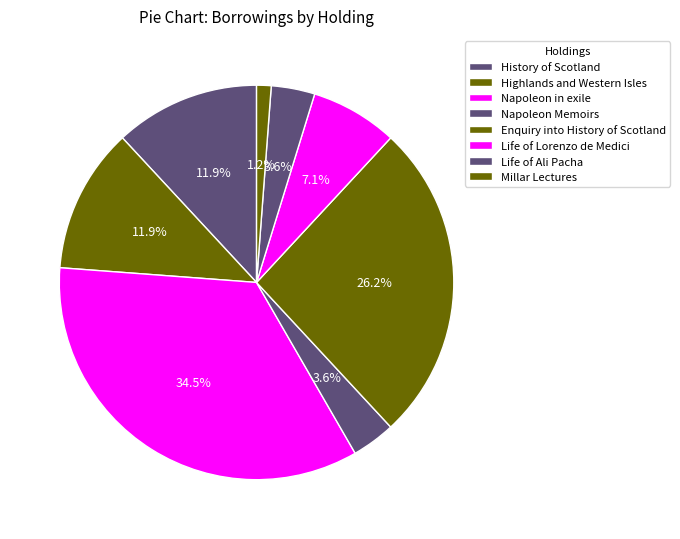

Which has a higher value, Napoleon Memoirs or Life of Lorenzo de Medici?

Life of Lorenzo de Medici